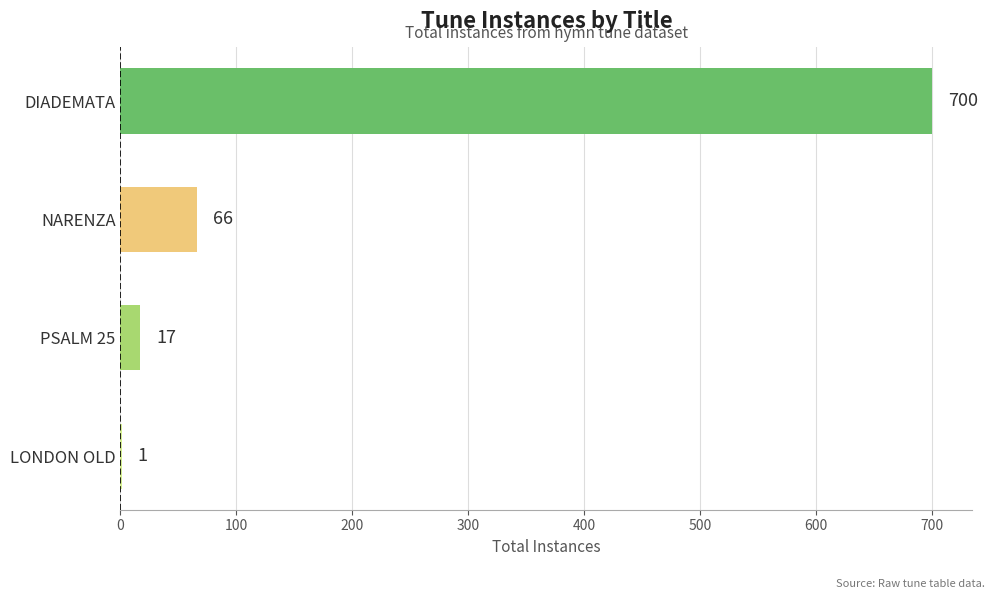

Count the number of data series in this chart.

1